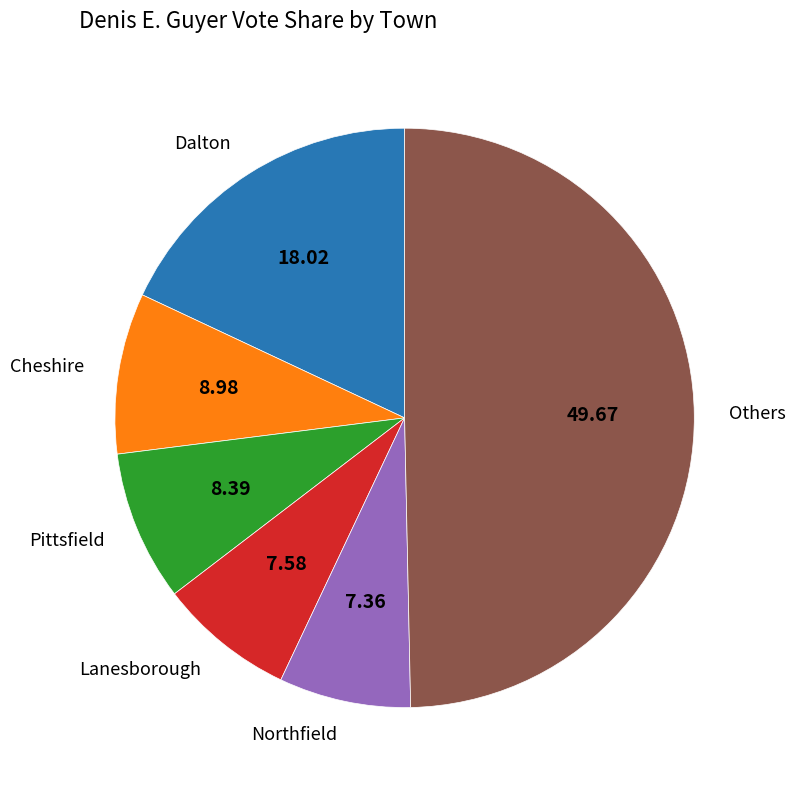

Which slice is the largest?

Others